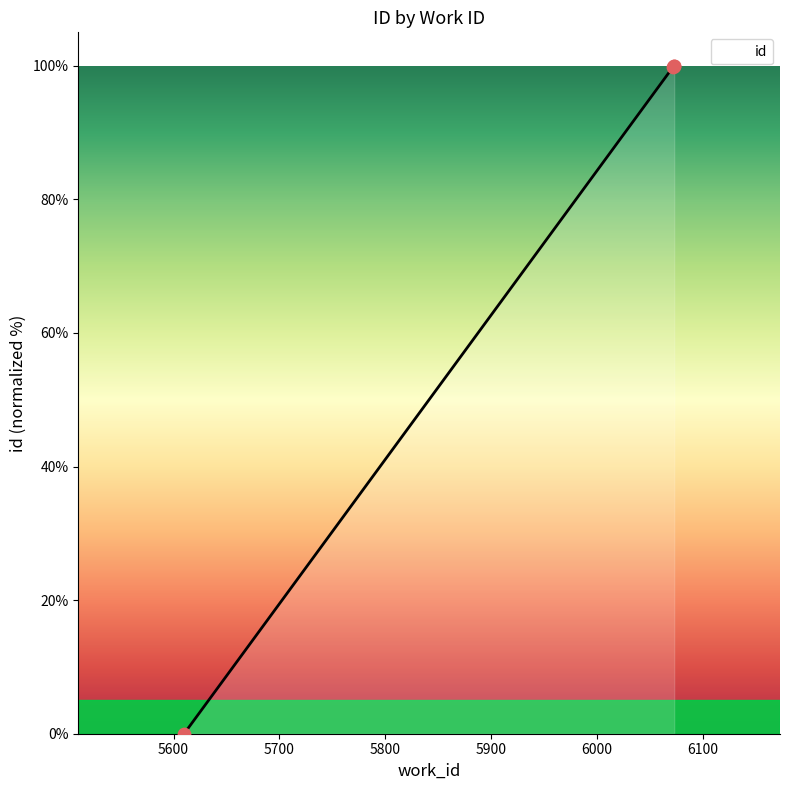

Which has a higher value, 6073 or 5610?

6073